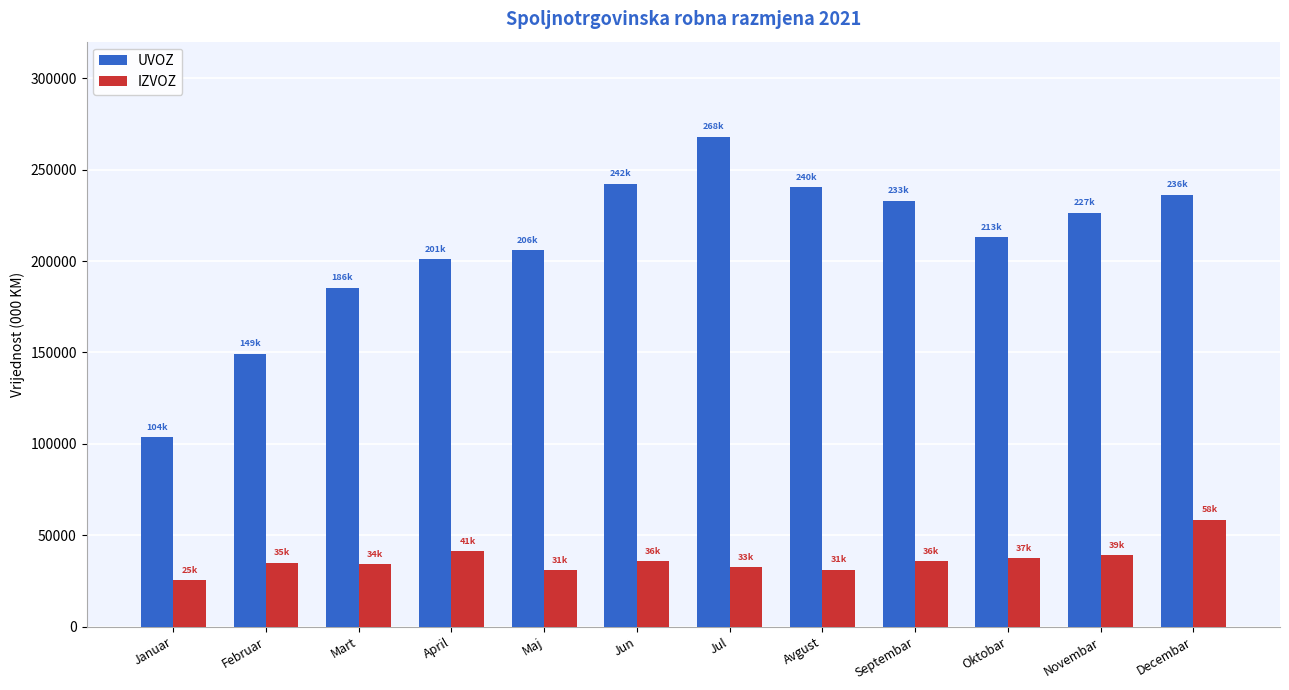

Rank the series by their average value, from lowest to highest.

IZVOZ, UVOZ